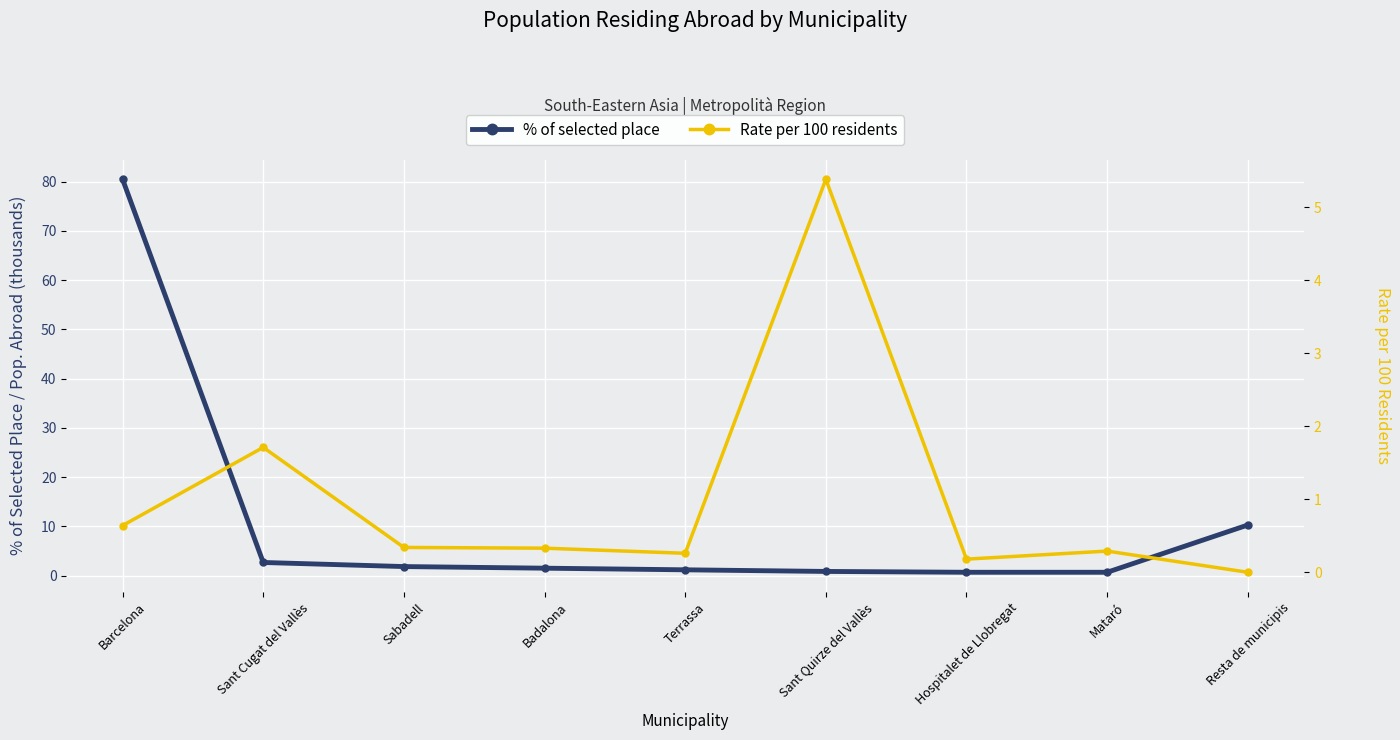

What are all the series names shown in the legend?

% of selected place, Rate per 100 residents